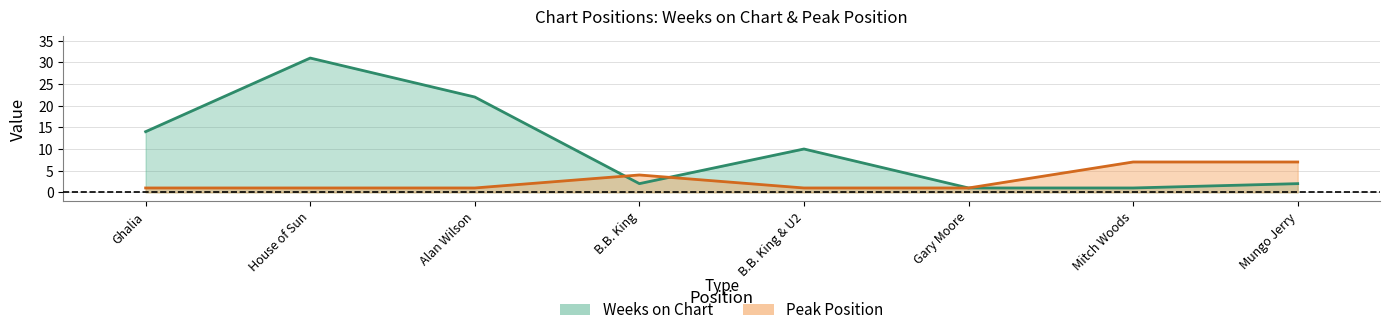

Count the Peak Position values in the range 1 to 7.

8